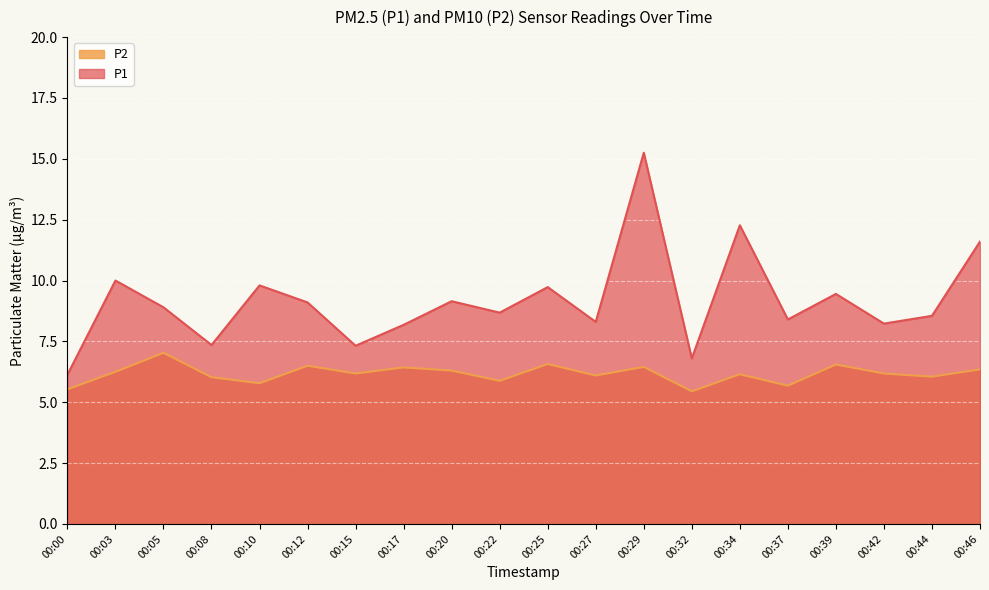

What is the difference between the P1 values at 00:15 and 00:29?

7.9